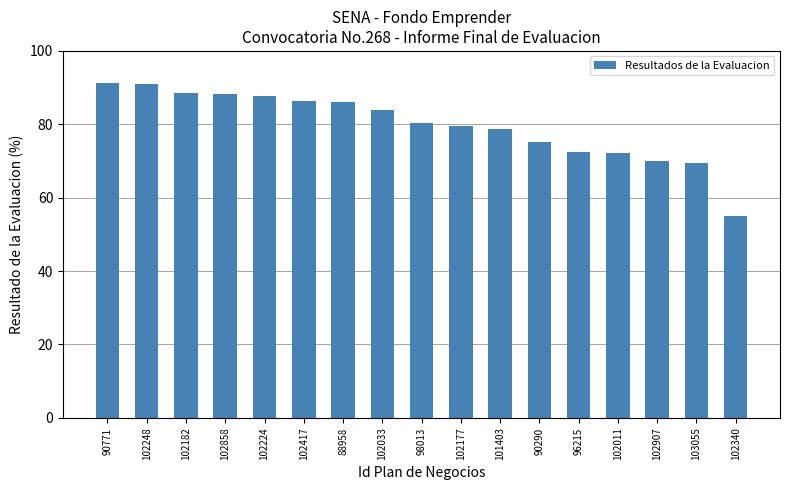

What position from the left is 102858?

4